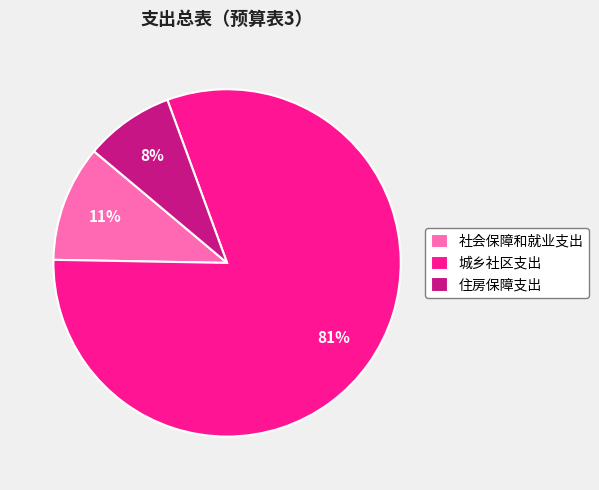

To the nearest percent, what is the difference between the 城乡社区支出 and 住房保障支出 slice percentages?

73%